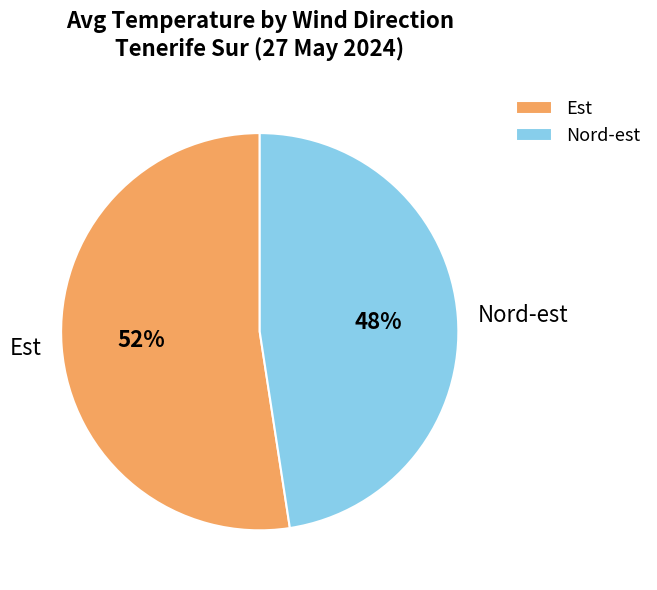

Which category has the smallest portion of the pie?

Nord-est